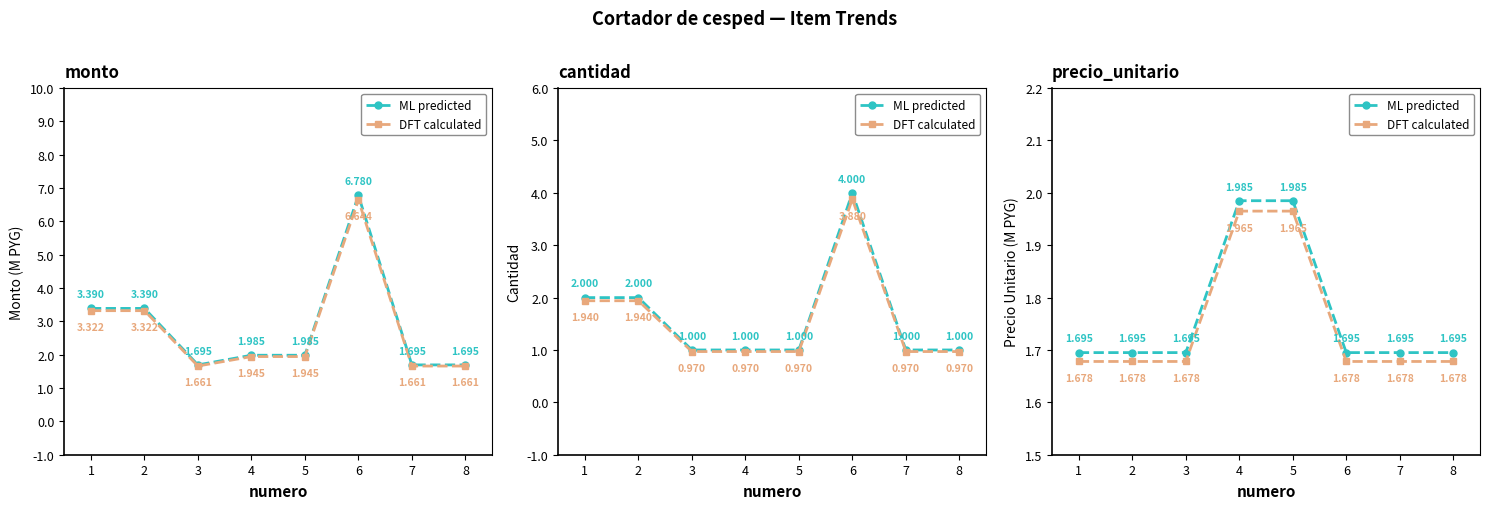

At 6, list the series in order from largest to smallest.

ML predicted, DFT calculated